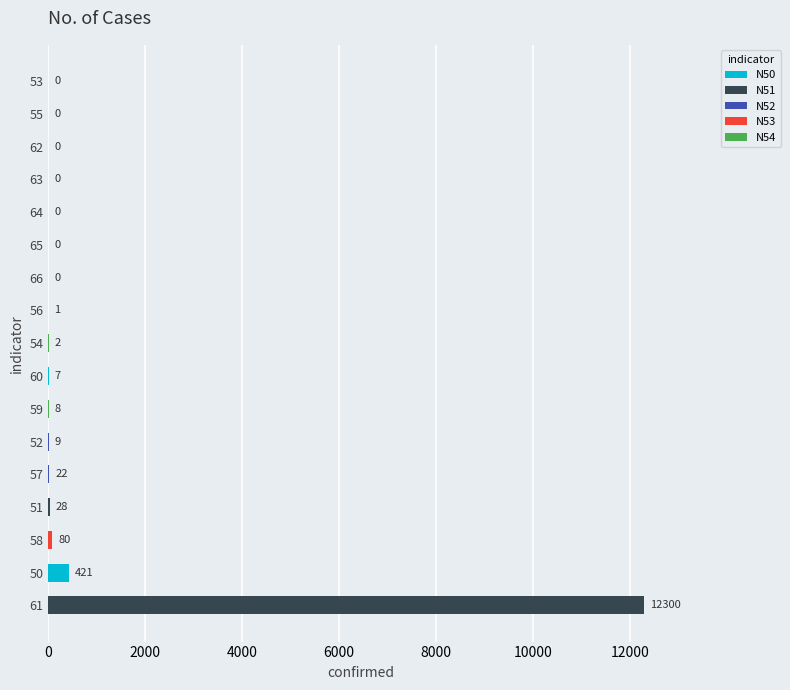

Are the bars horizontal?

Yes